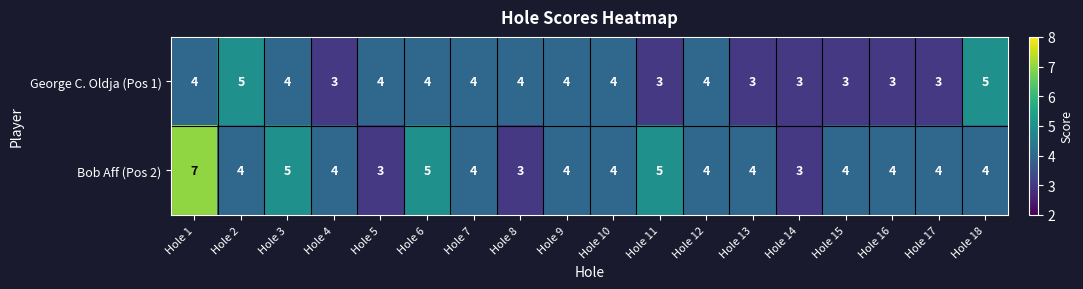

Rank the series by their average value, from lowest to highest.

George C. Oldja (Pos 1), Bob Aff (Pos 2)